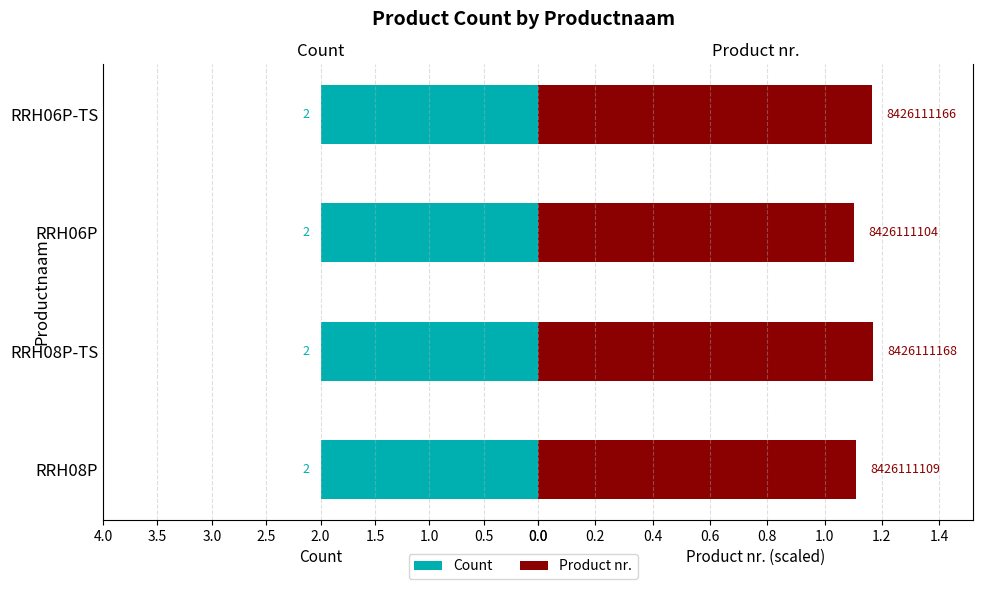

The value of Product nr. (last 4 digits /1000) at RRH06P is 1.1. True or false?

True